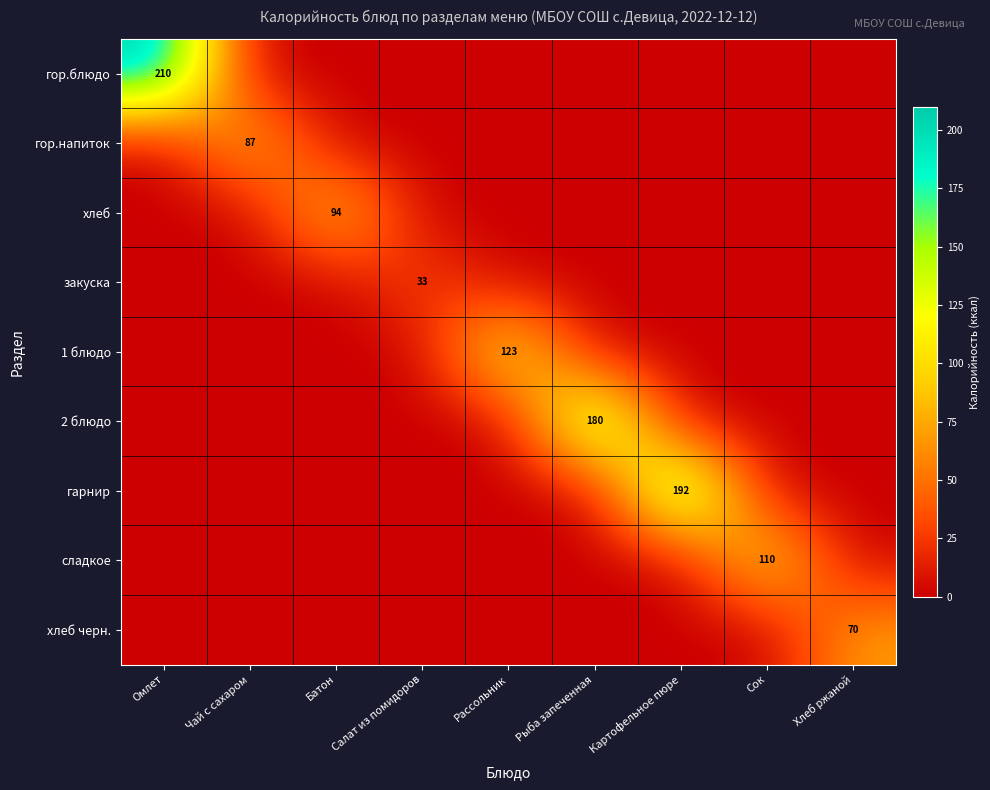

The value of гор.блюдо at Омлет is 142. True or false?

False